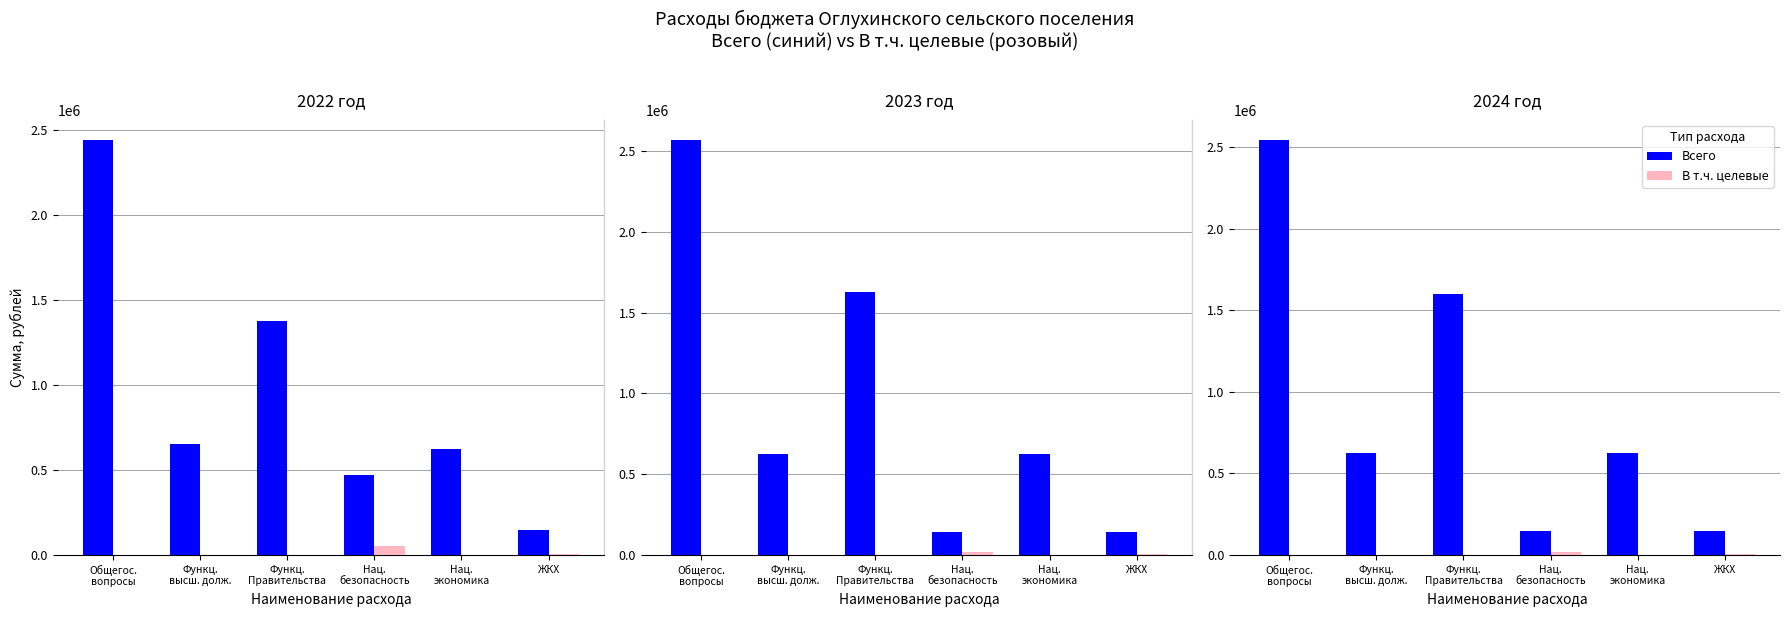

True or false: Всего has a value of 327910.9 at Функц.
высш. долж..

False